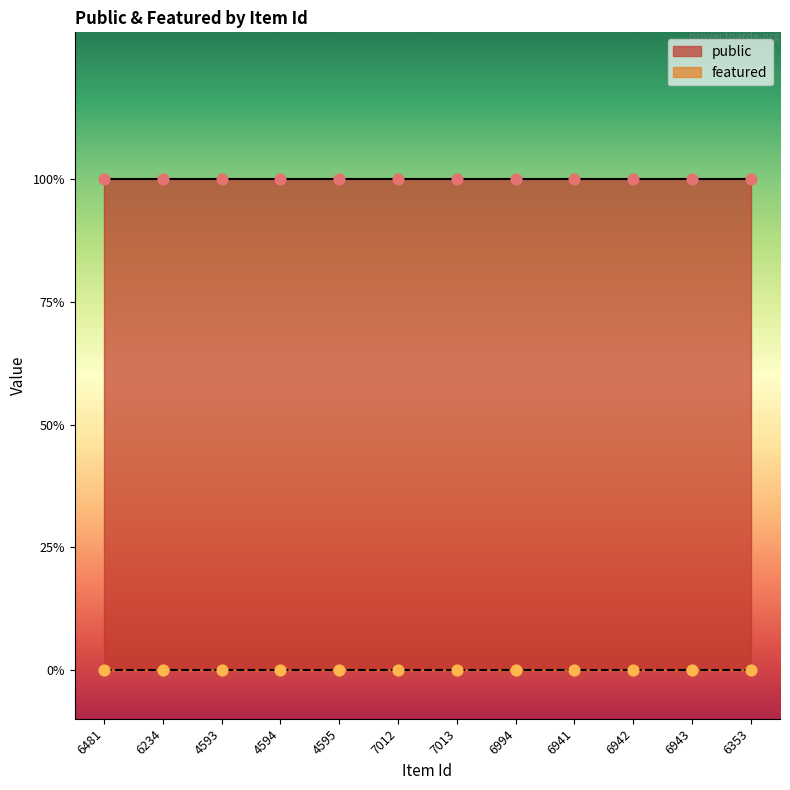

What are all the series names shown in the legend?

public, featured